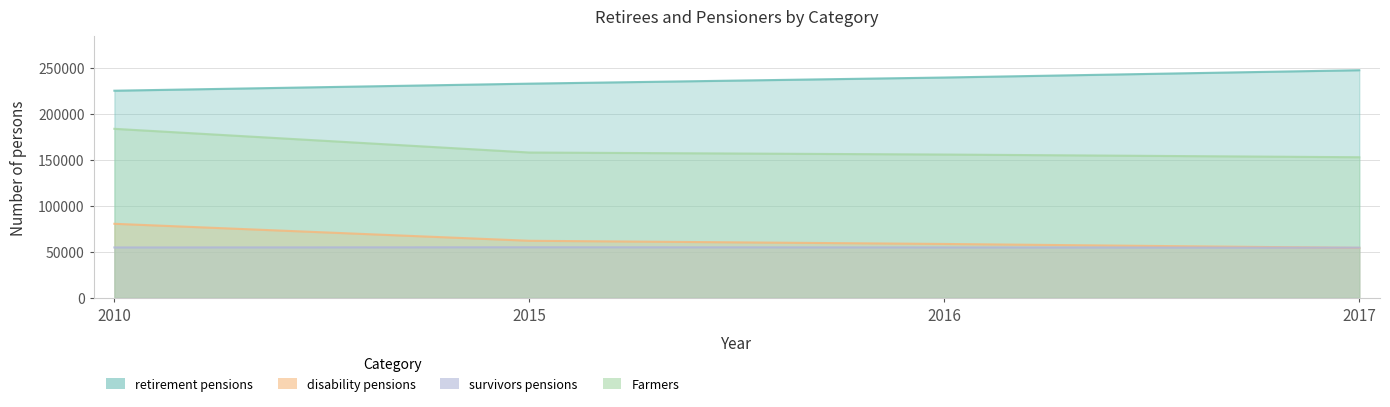

What is the difference between the retirement pensions values at 2016 and 2015?

6656